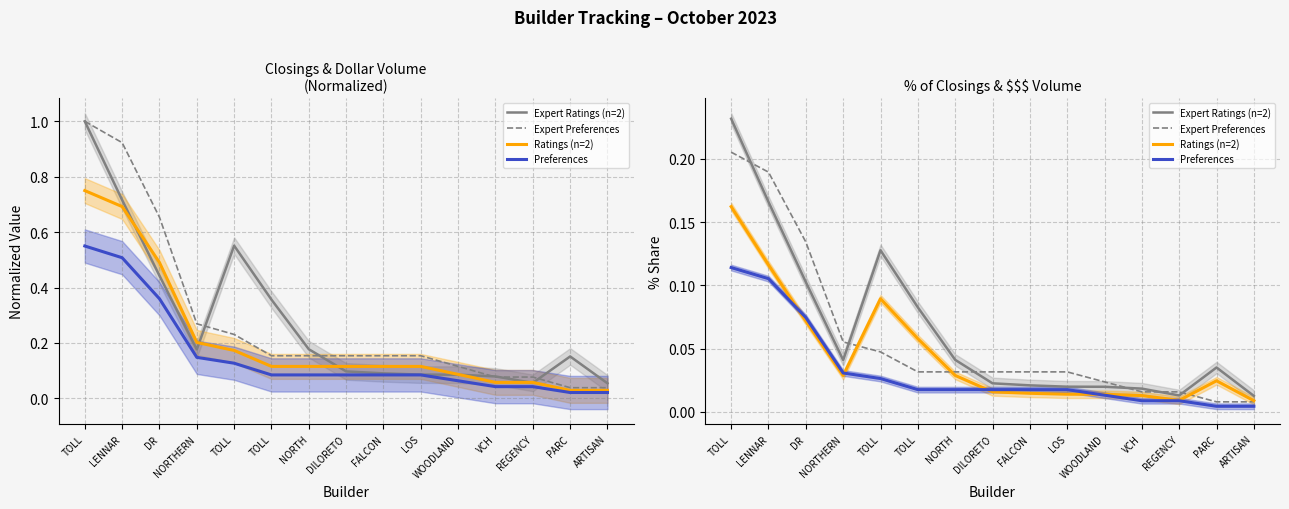

Reading left to right, extract all data points from this chart.

Expert Ratings (n=2): TOLL=0.2	LENNAR=0.2	DR=0.1	NORTHERN=0.0	TOLL=0.1	TOLL=0.1	NORTH=0.0	DILORETO=0.0	FALCON=0.0	LOS=0.0	WOODLAND=0.0	VCH=0.0	REGENCY=0.0	PARC=0.0	ARTISAN=0.0
Expert Preferences: TOLL=0.2	LENNAR=0.2	DR=0.1	NORTHERN=0.1	TOLL=0.0	TOLL=0.0	NORTH=0.0	DILORETO=0.0	FALCON=0.0	LOS=0.0	WOODLAND=0.0	VCH=0.0	REGENCY=0.0	PARC=0.0	ARTISAN=0.0
Ratings (n=2): TOLL=0.2	LENNAR=0.1	DR=0.1	NORTHERN=0.0	TOLL=0.1	TOLL=0.1	NORTH=0.0	DILORETO=0.0	FALCON=0.0	LOS=0.0	WOODLAND=0.0	VCH=0.0	REGENCY=0.0	PARC=0.0	ARTISAN=0.0
Preferences: TOLL=0.1	LENNAR=0.1	DR=0.1	NORTHERN=0.0	TOLL=0.0	TOLL=0.0	NORTH=0.0	DILORETO=0.0	FALCON=0.0	LOS=0.0	WOODLAND=0.0	VCH=0.0	REGENCY=0.0	PARC=0.0	ARTISAN=0.0